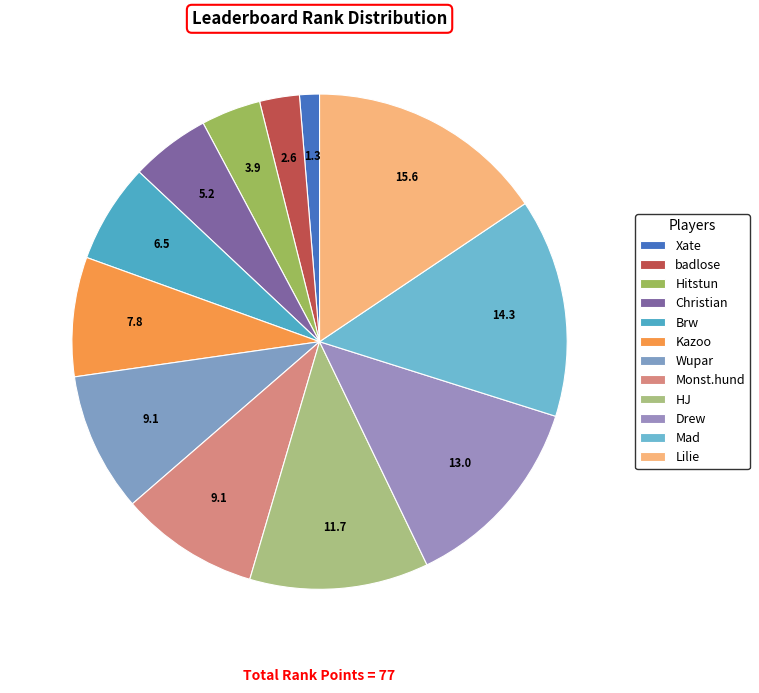

Count the number of slices in the pie.

12